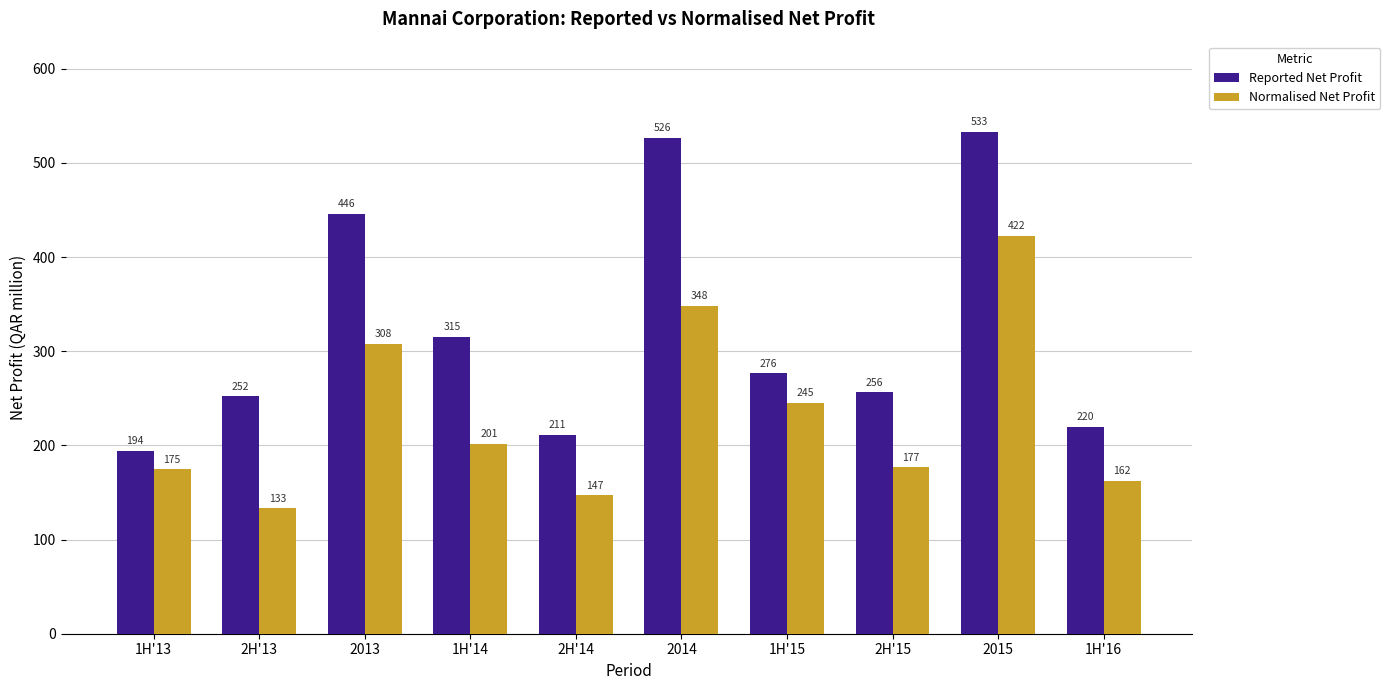

What is the value of the Normalised Net Profit bar at the 6th from the left?

348.4